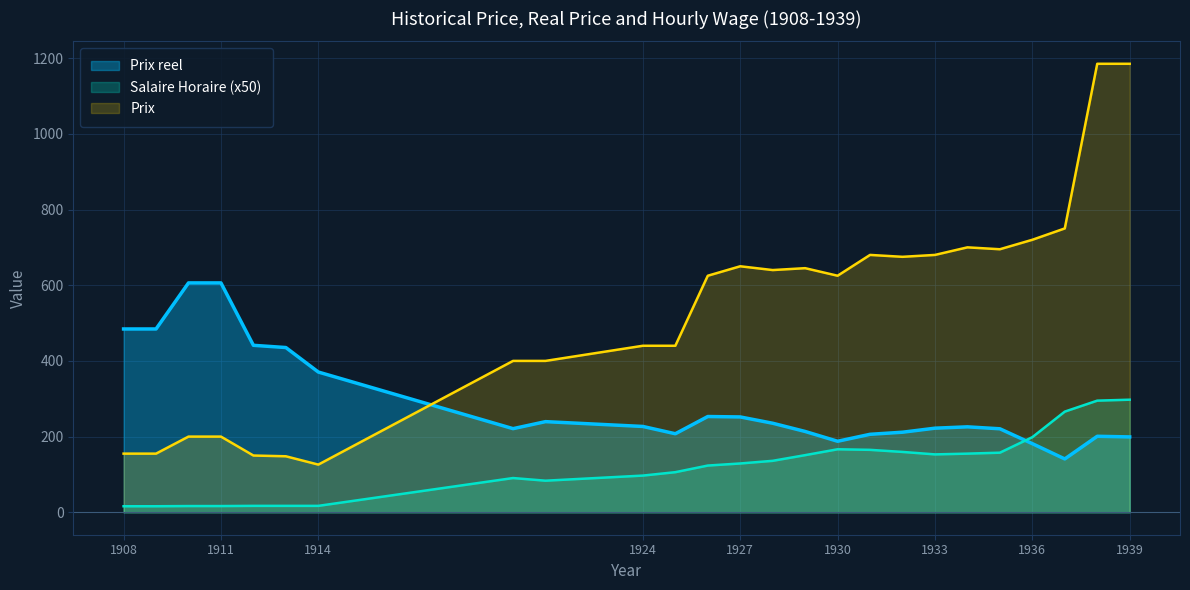

Reading left to right, what are all the values shown in this chart?

Prix reel: 1908=484.4	1909=484.4	1910=606.1	1911=606.1	1912=441.2	1913=435.3	1914=370.6	1920=221.0	1921=239.5	1924=226.8	1925=207.5	1926=253.0	1927=251.9	1928=235.3	1929=213.6	1930=187.7	1931=206.1	1932=211.6	1933=222.2	1934=225.8	1935=220.6	1936=181.4	1937=141.0	1938=200.8	1939=199.2
Salaire Horaire: 1908=16.0	1909=16.0	1910=16.5	1911=16.5	1912=17.0	1913=17.0	1914=17.0	1920=90.5	1921=83.5	1924=97.0	1925=106.0	1926=123.5	1927=129.0	1928=136.0	1929=151.0	1930=166.5	1931=165.0	1932=159.5	1933=153.0	1934=155.0	1935=157.5	1936=198.5	1937=266.0	1938=295.0	1939=297.5
Prix: 1908=155.0	1909=155.0	1910=200.0	1911=200.0	1912=150.0	1913=148.0	1914=126.0	1920=400.0	1921=400.0	1924=440.0	1925=440.0	1926=625.0	1927=650.0	1928=640.0	1929=645.0	1930=625.0	1931=680.0	1932=675.0	1933=680.0	1934=700.0	1935=695.0	1936=720.0	1937=750.0	1938=1185.0	1939=1185.0